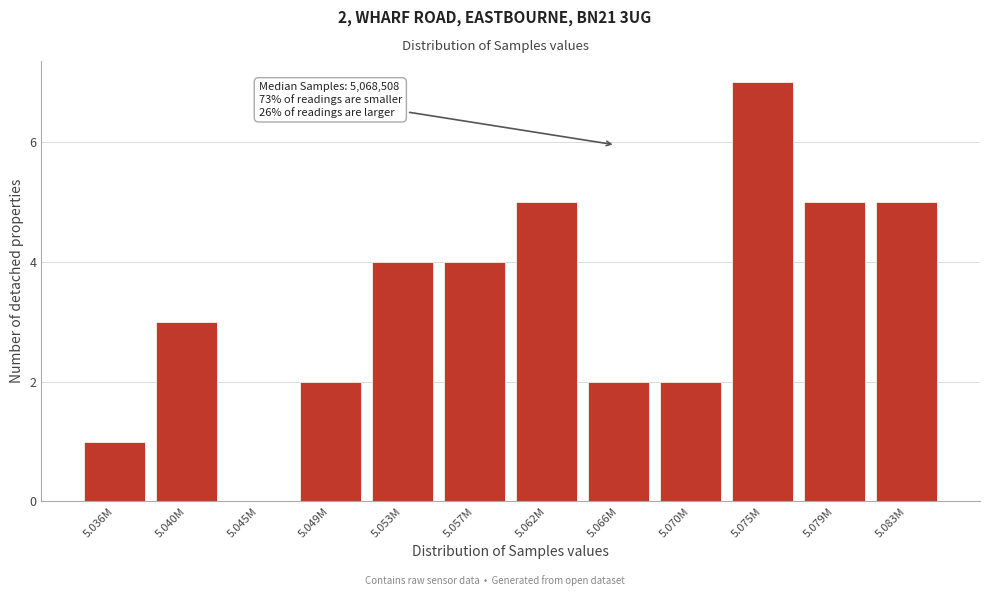

Reading left to right, list all the values displayed in this chart.

5.036M=1	5.040M=3	5.045M=0	5.049M=2	5.053M=4	5.057M=4	5.062M=5	5.066M=2	5.070M=2	5.075M=7	5.079M=5	5.083M=5